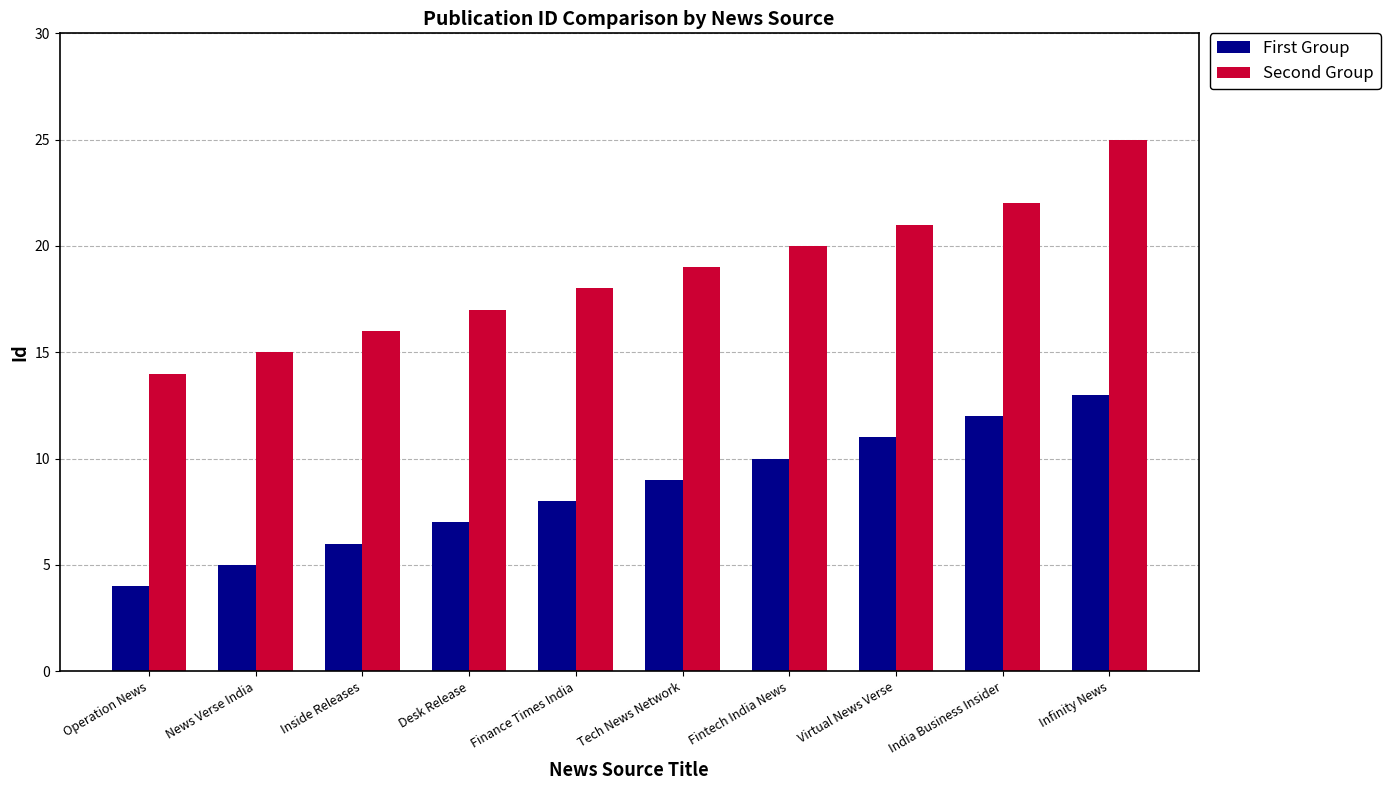

What is the sum of the First Group values at Virtual News Verse and Finance Times India?

19